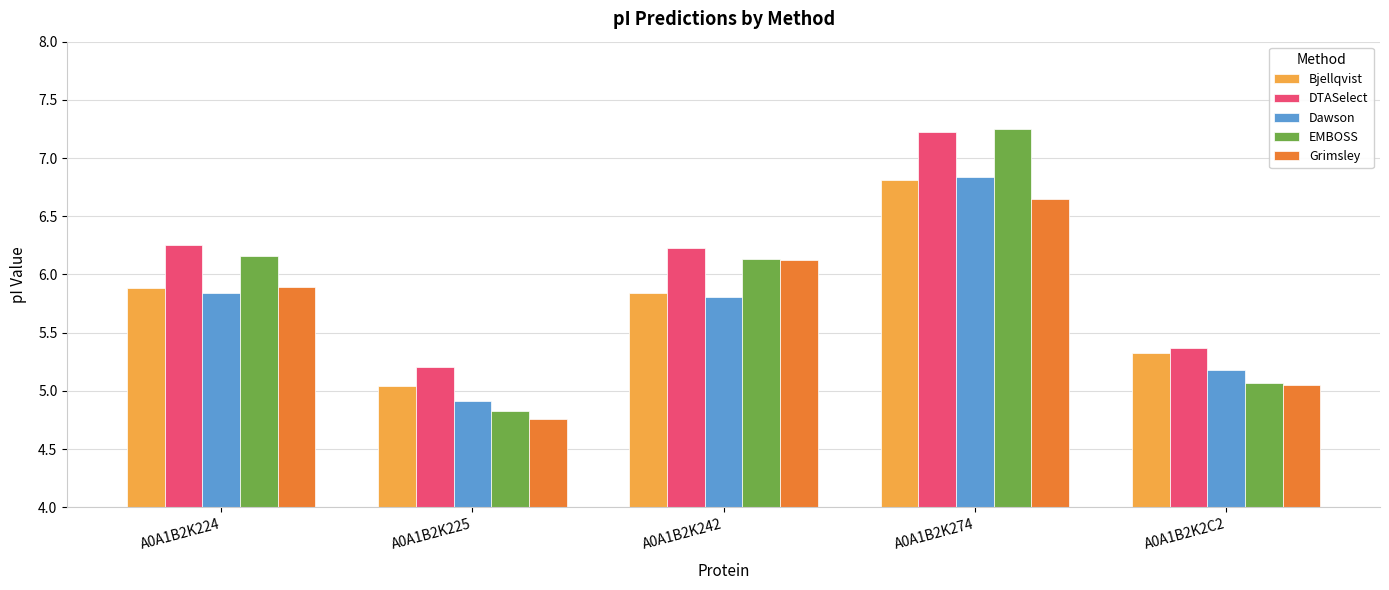

At which label does Grimsley first exceed 5?

A0A1B2K224